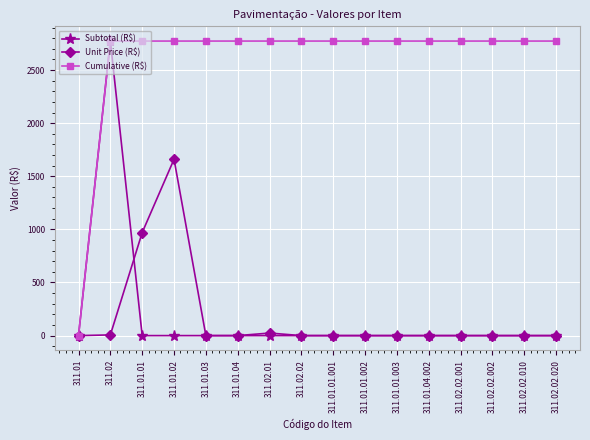

What is the label of the 6th point from the right?

311.01.01.003